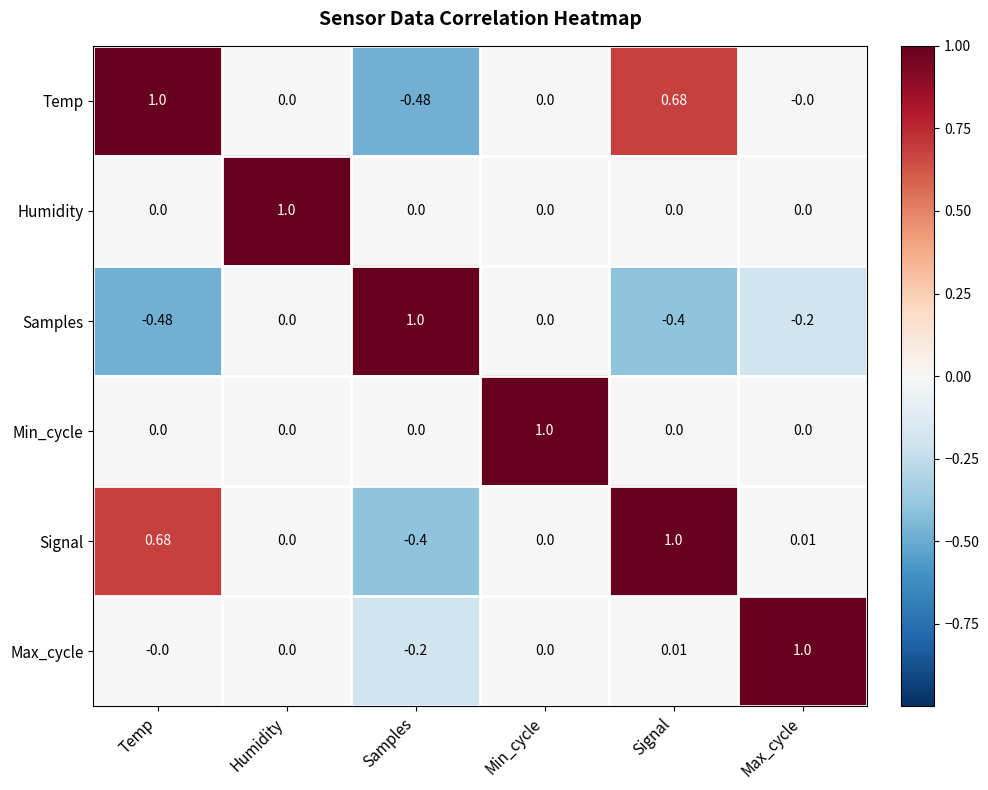

Which category has the lowest value in the Samples series?

Temp